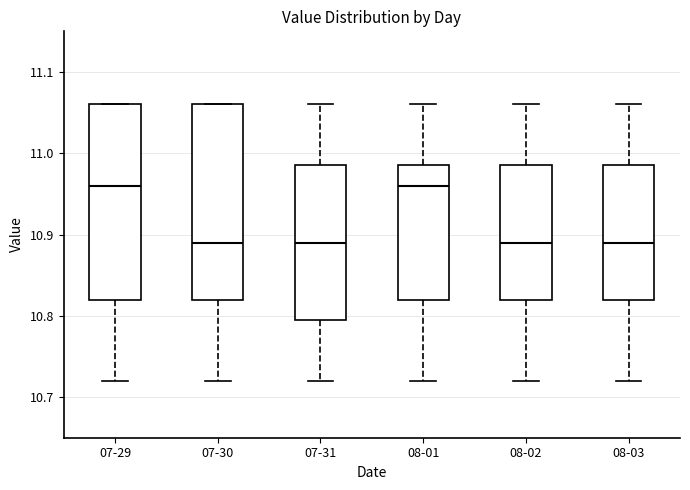

Reading left to right, read every box against the y-axis: the position of its median line, the range the box covers, and the ends of its whiskers. The values are not printed on the chart, so give them approximately, as read against the axis.

07-29: median 10.96, box 10.82 to 11.06, whiskers 10.72 to 11.06
07-30: median 10.89, box 10.82 to 11.06, whiskers 10.72 to 11.06
07-31: median 10.89, box 10.80 to 10.99, whiskers 10.72 to 11.06
08-01: median 10.96, box 10.82 to 10.99, whiskers 10.72 to 11.06
08-02: median 10.89, box 10.82 to 10.99, whiskers 10.72 to 11.06
08-03: median 10.89, box 10.82 to 10.99, whiskers 10.72 to 11.06